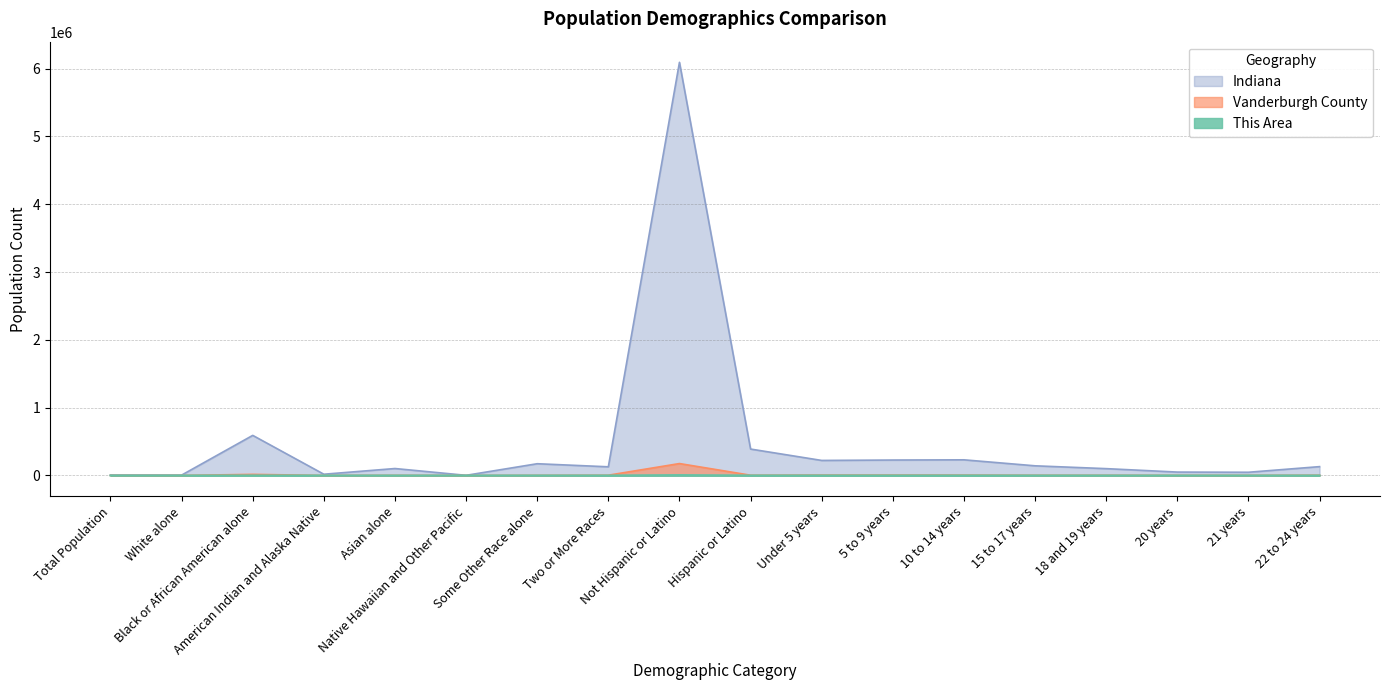

Reading left to right, what are all the values shown in this chart?

This Area: 5	4	722	34	27	3	200	192	5627	317	227	221	214	107	72	28	32	121
Vanderburgh County: 944	766	16347	399	2003	104	1867	4101	175830	3873	5893	5724	5424	3312	2825	1552	1485	4068
Indiana: 6483	5467	591397	18462	102474	2348	173314	127901	6094095	389707	221819	227736	230960	142591	100899	50209	47542	130517